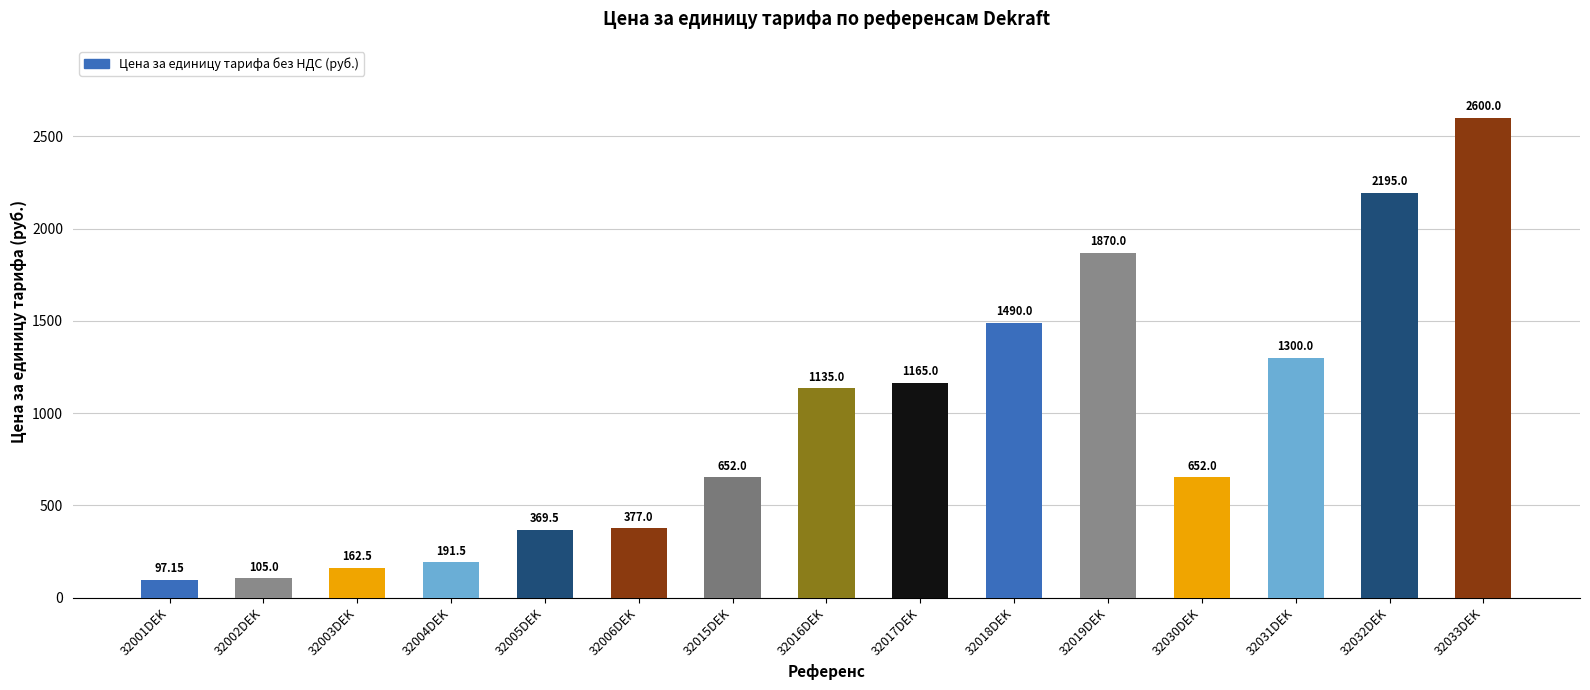

What is the value of the 1st bar from the left?

97.2